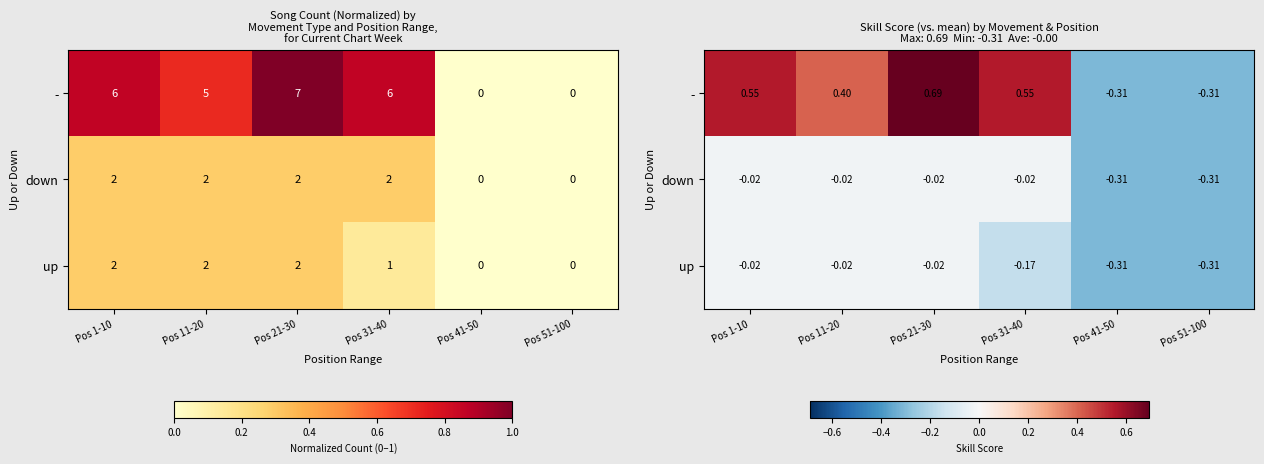

At which category is the sum across all series the highest?

Pos 21-30